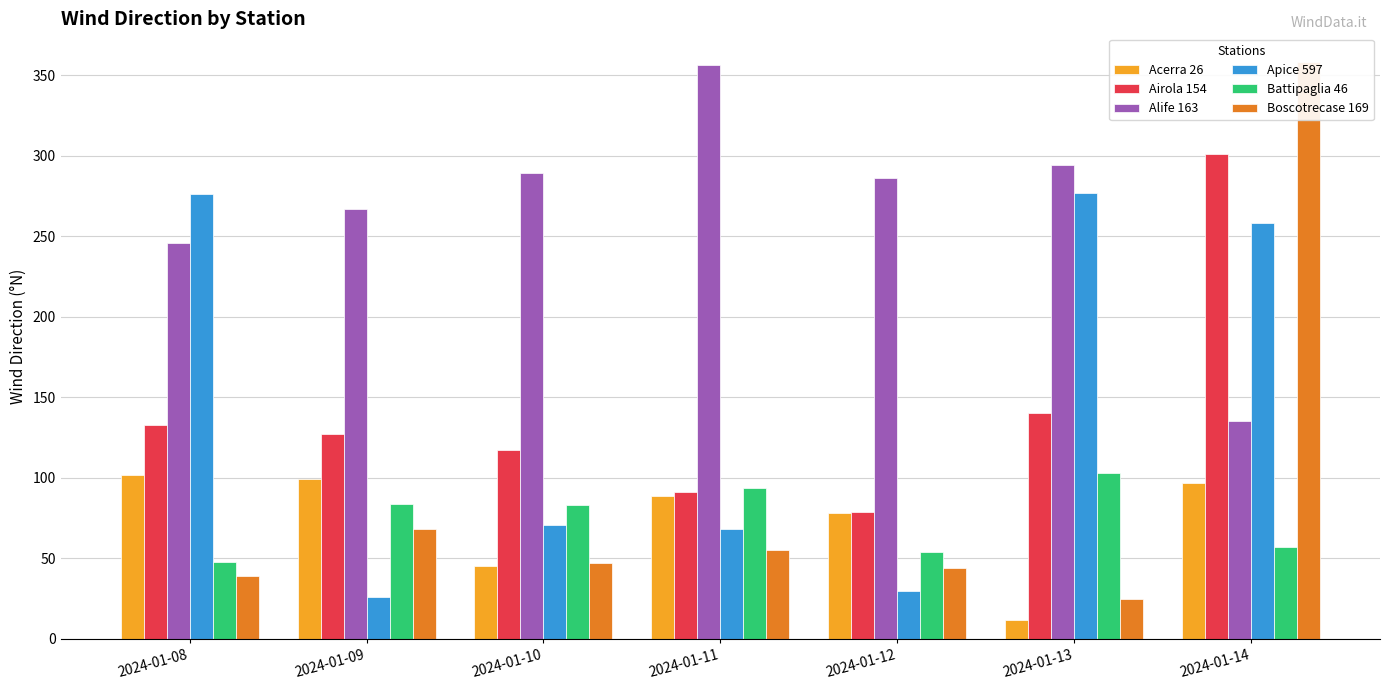

What is the approximate value of Apice 597 at 2024-01-10, to the nearest 50?

50